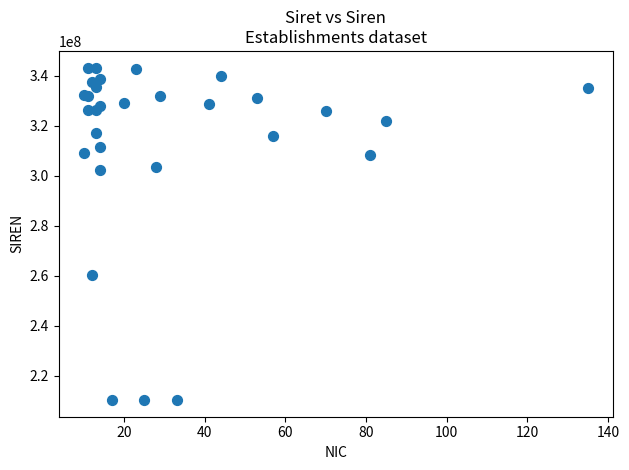

What Y value in the scatter plot is closest to 276786370?

260303482